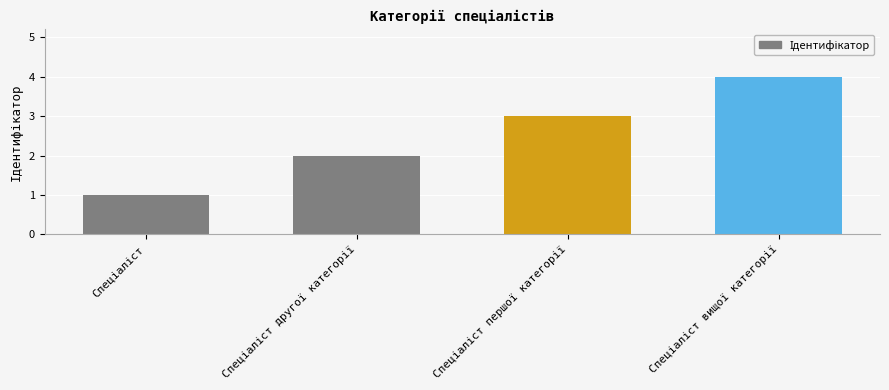

What is the maximum value shown in the chart?

4